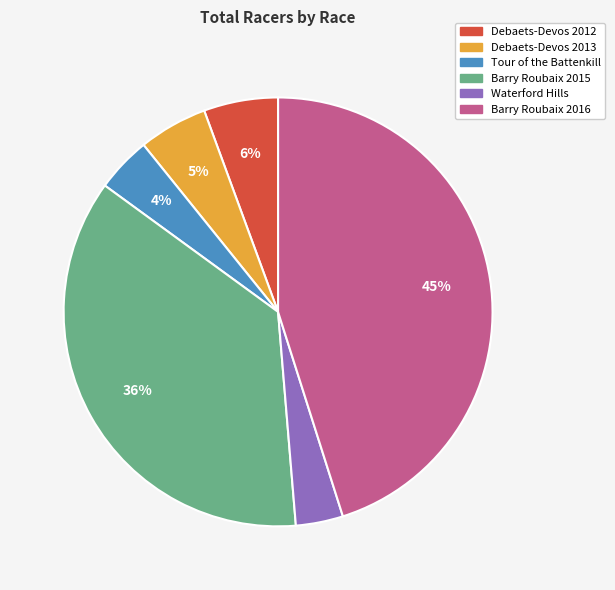

Which slice is the largest?

Barry Roubaix 2016